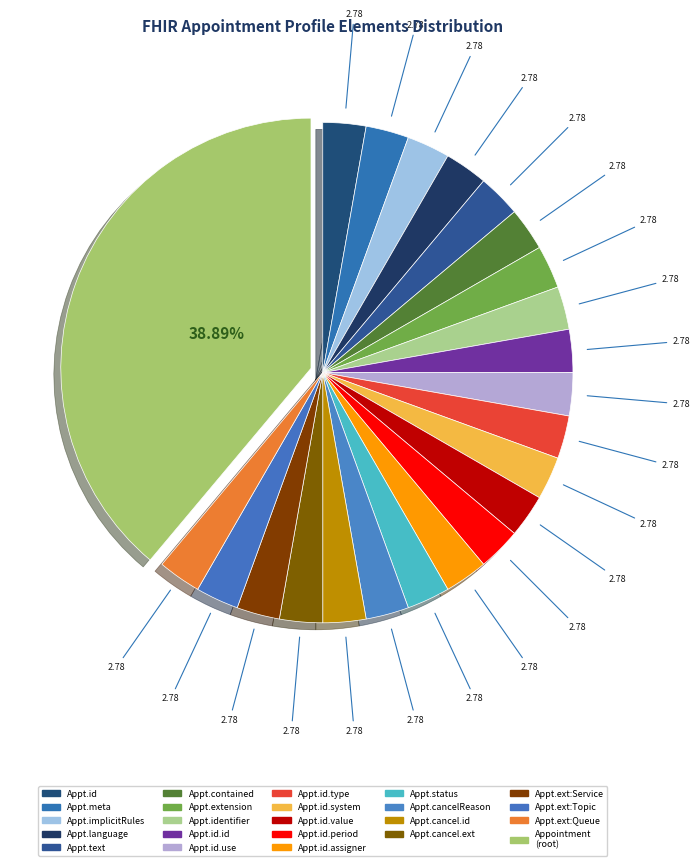

Count the number of slices in the pie.

23